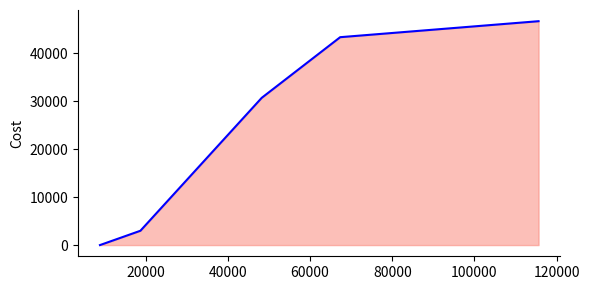

The chart shows a value of 10514 at 0. True or false?

False